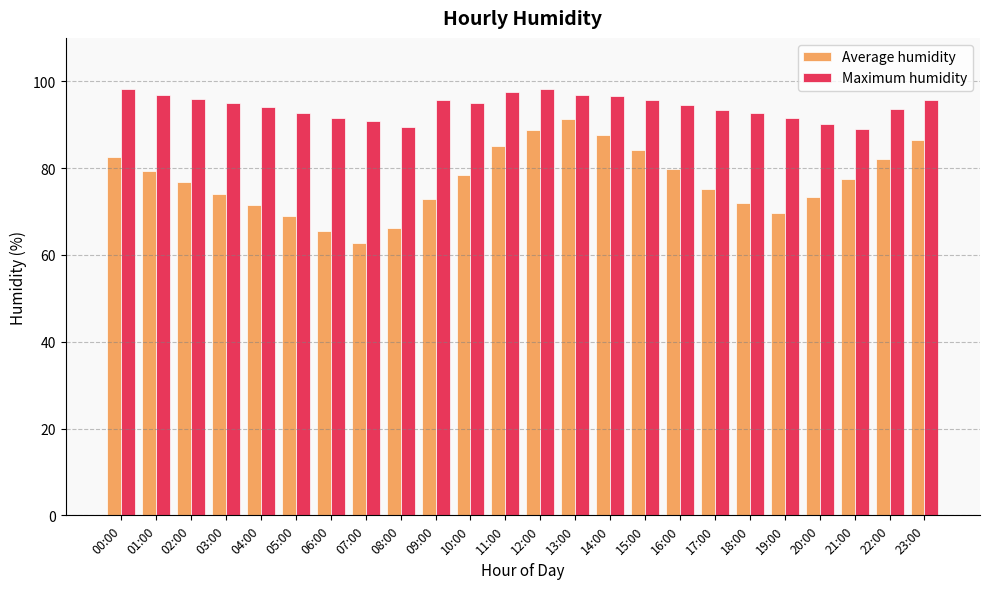

List the series in order of their overall mean, highest first.

Maximum humidity, Average humidity